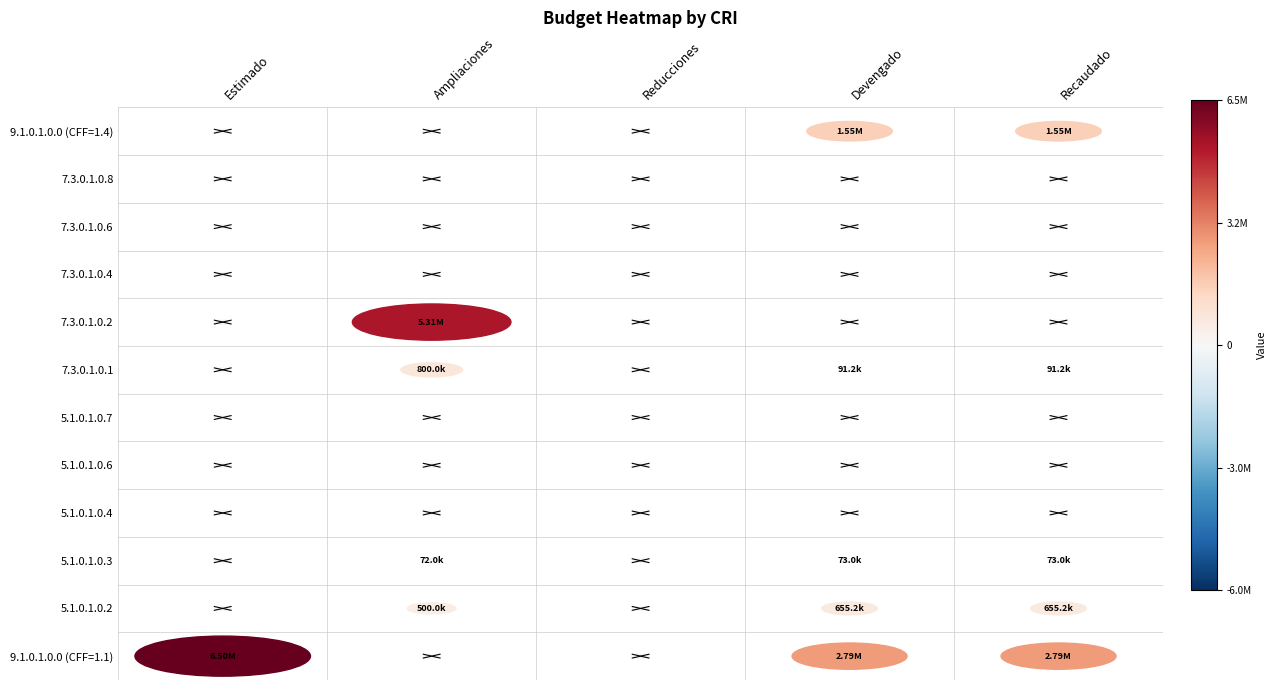

The value of 5.1.0.1.0.6 at 5.1.0.1.0.4 is 58.3. True or false?

False